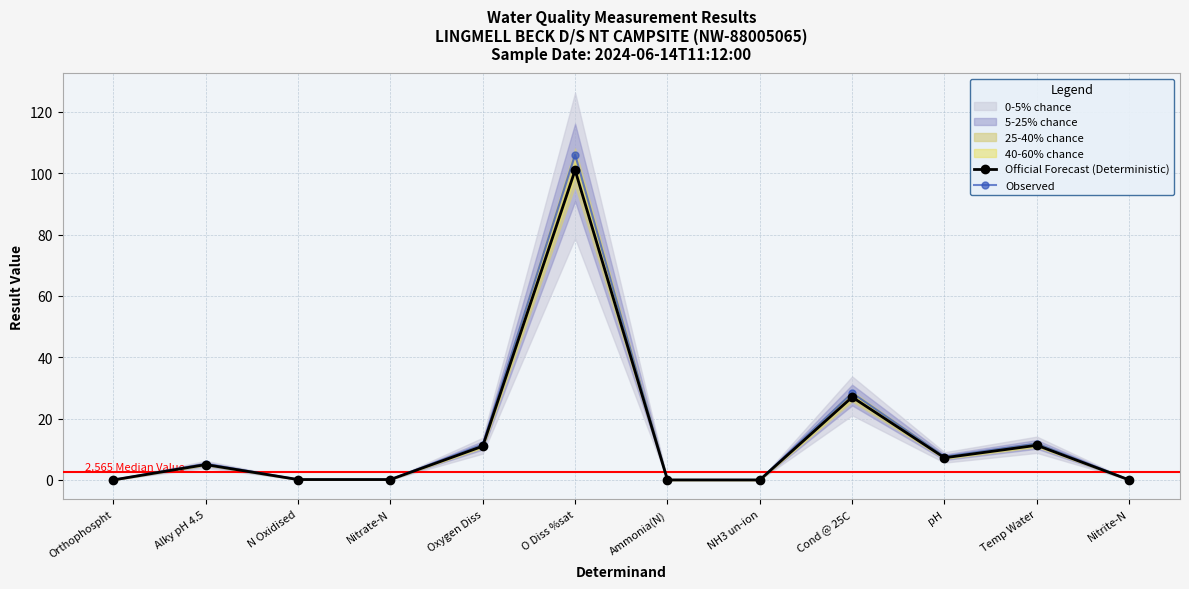

What is the highest value of the Observed series?

106.1